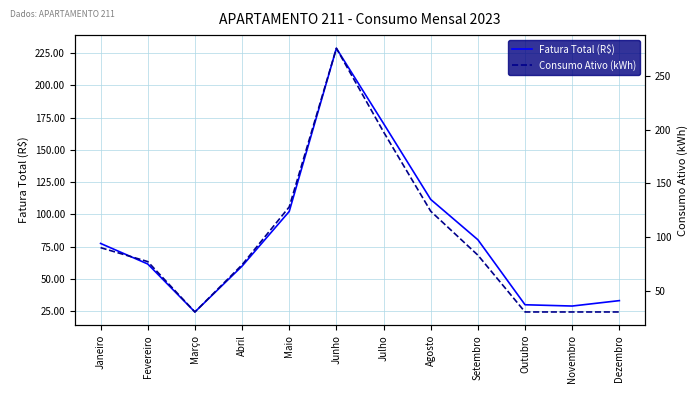

True or false: Consumo Ativo (kWh) has more than 2 points higher than both neighbors.

False